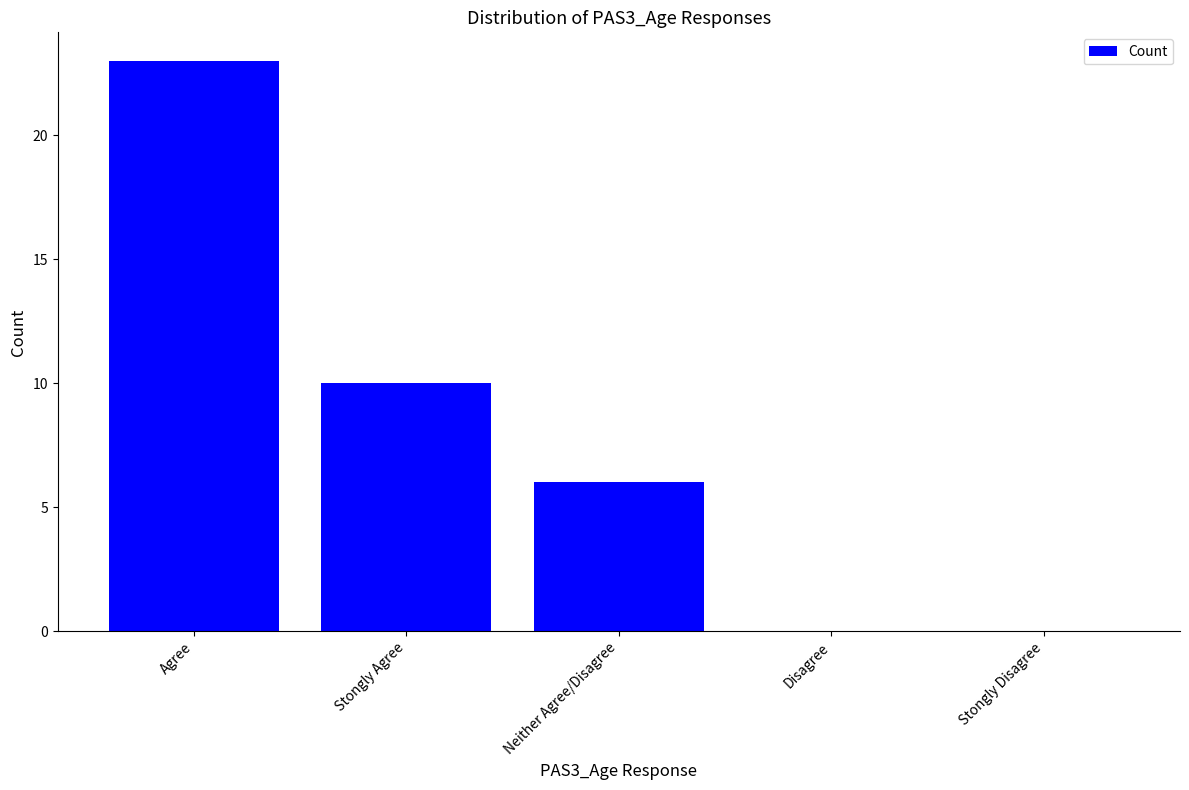

Approximately how many times larger is the value at Agree compared to Neither Agree/Disagree?

3.8